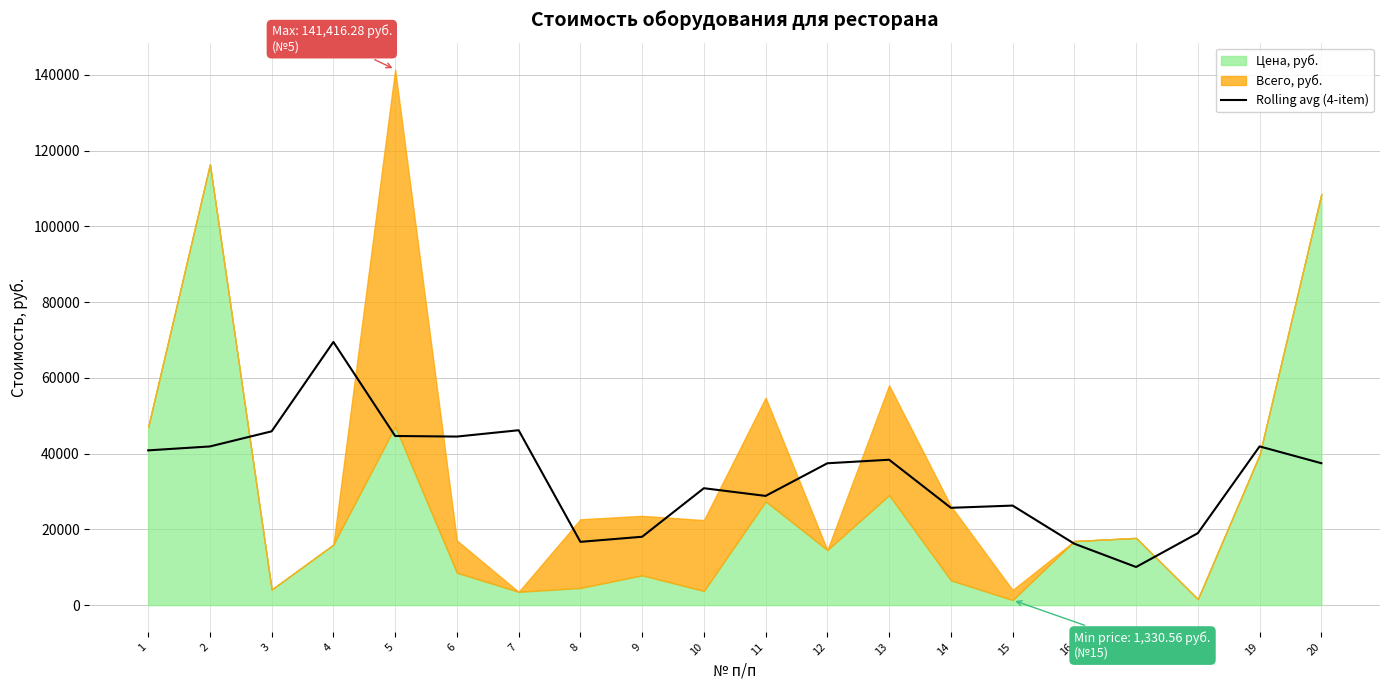

What is the approximate value at 10?

30858.6